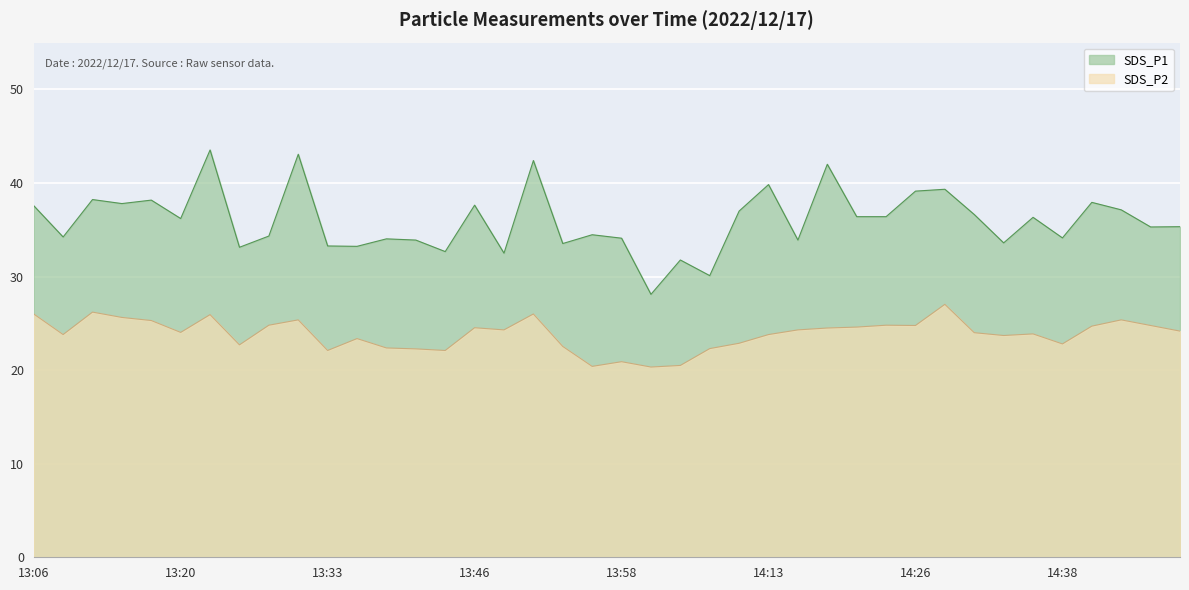

What is the greatest value displayed?

43.5